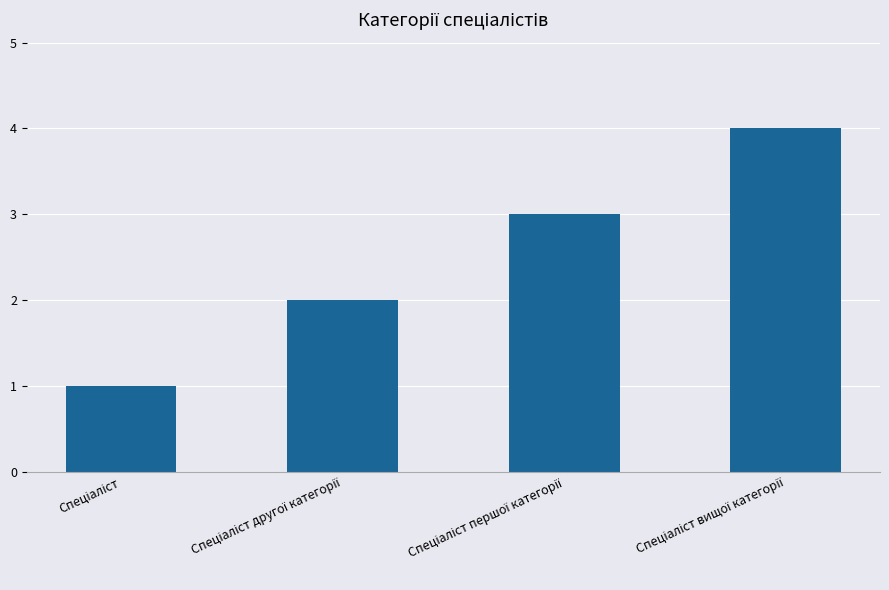

What is the sum of all values?

10